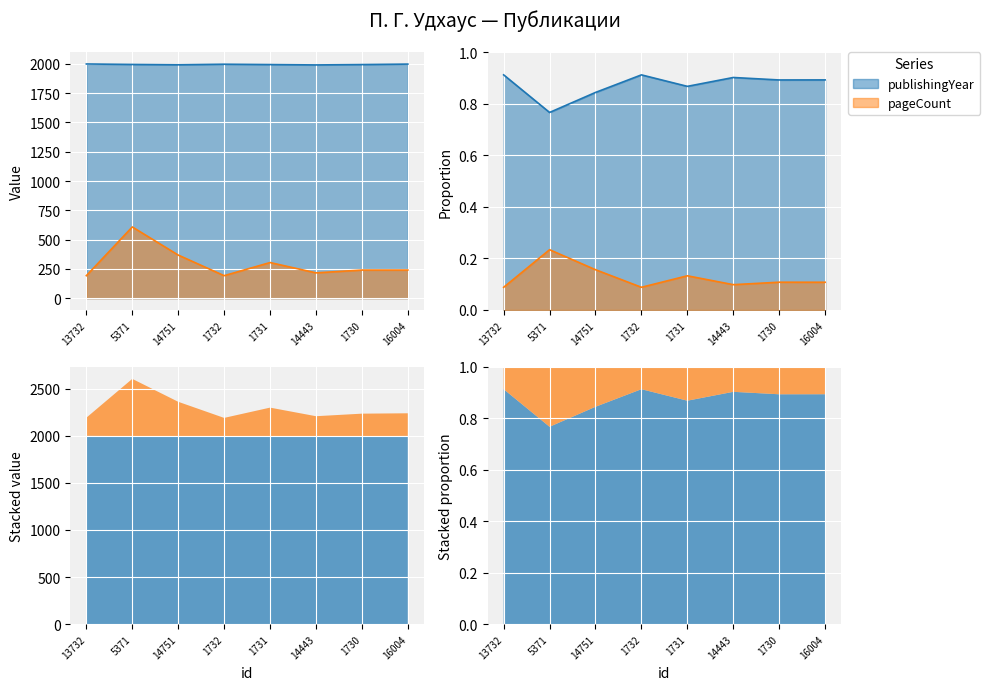

Reading left to right, transcribe all the data shown in this chart.

publishingYear: 13732=1999	5371=1995	14751=1992	1732=1997	1731=1994	14443=1991	1730=1994	16004=1998
pageCount: 13732=192	5371=608	14751=368	1732=192	1731=304	14443=216	1730=240	16004=240